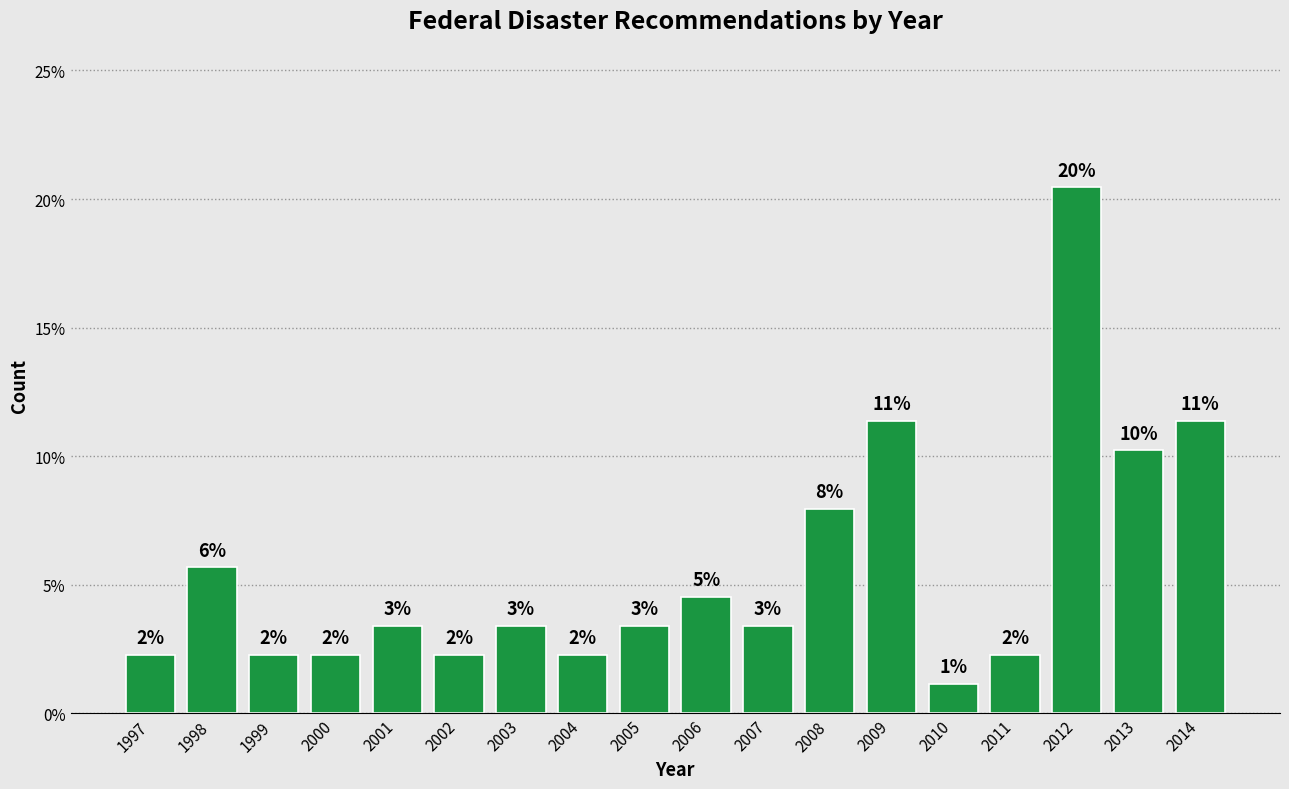

How many bars are there in total?

18